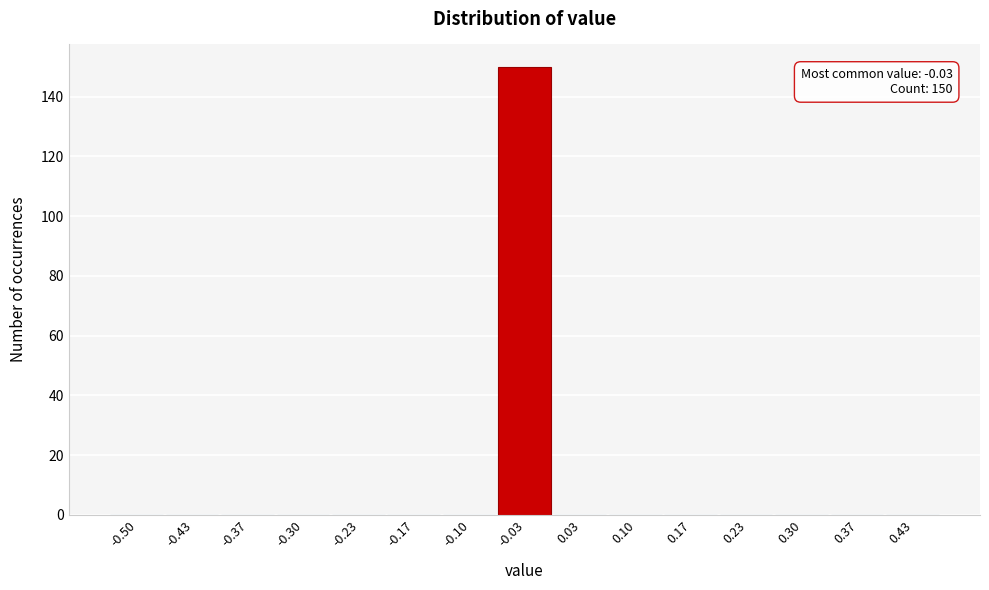

Reading right to left, extract all data points from this chart.

0.43=0	0.37=0	0.30=0	0.23=0	0.17=0	0.10=0	0.03=0	-0.03=150	-0.10=0	-0.17=0	-0.23=0	-0.30=0	-0.37=0	-0.43=0	-0.50=0